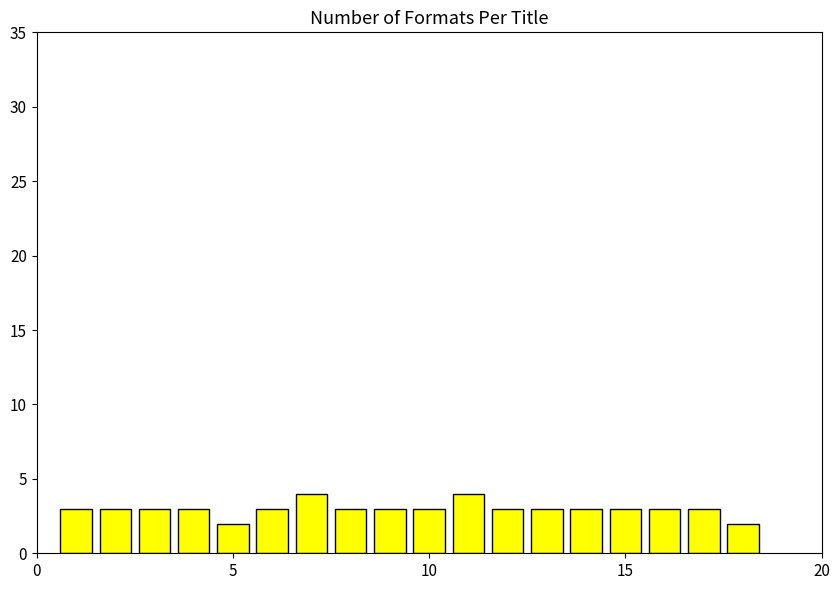

What is the greatest value displayed?

4